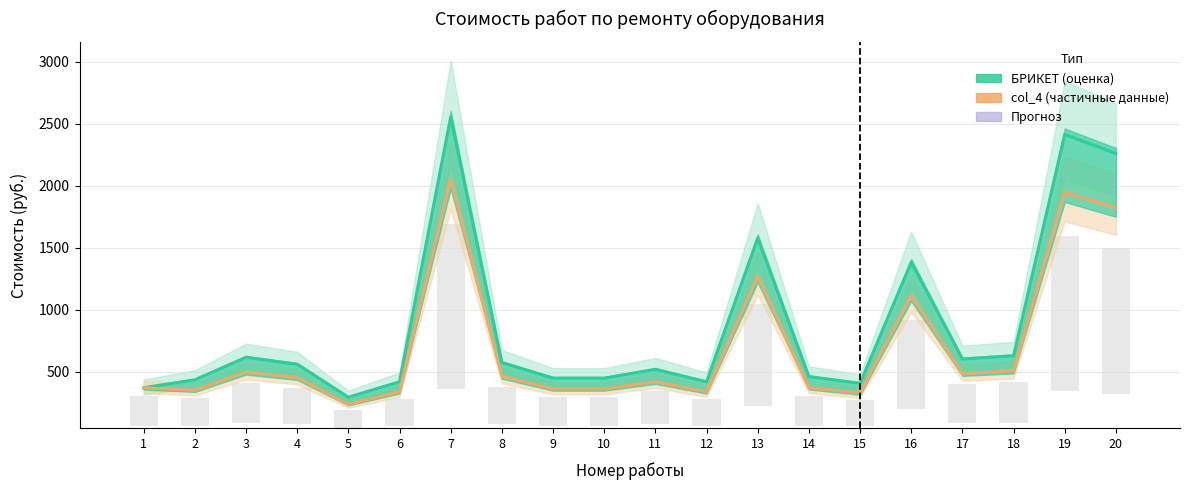

How many data points does each series have?

20